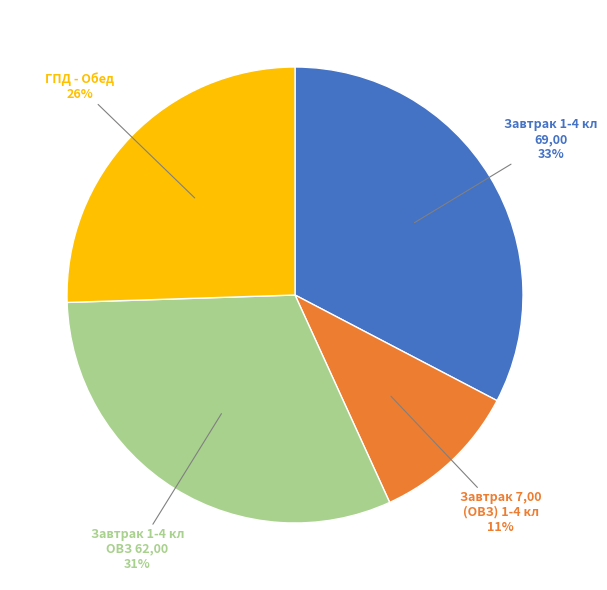

Does any single category account for the majority?

No